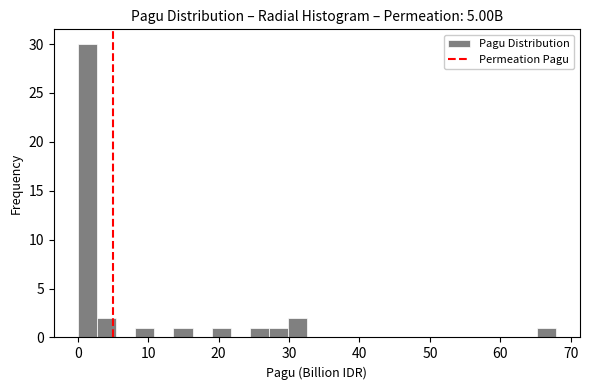

Around what value on the x-axis is the tallest bar? Give the approximate position of its centre, as read against the axis.

1